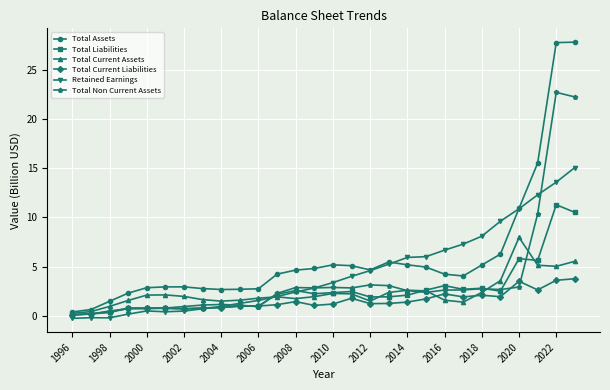

How many series are shown in this chart?

6